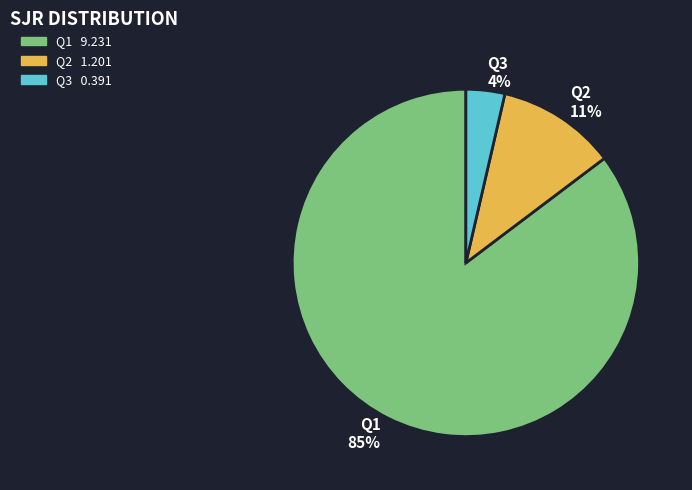

To the nearest percent, what is the difference between the Q3 4% and Q2 11% slice percentages?

7%